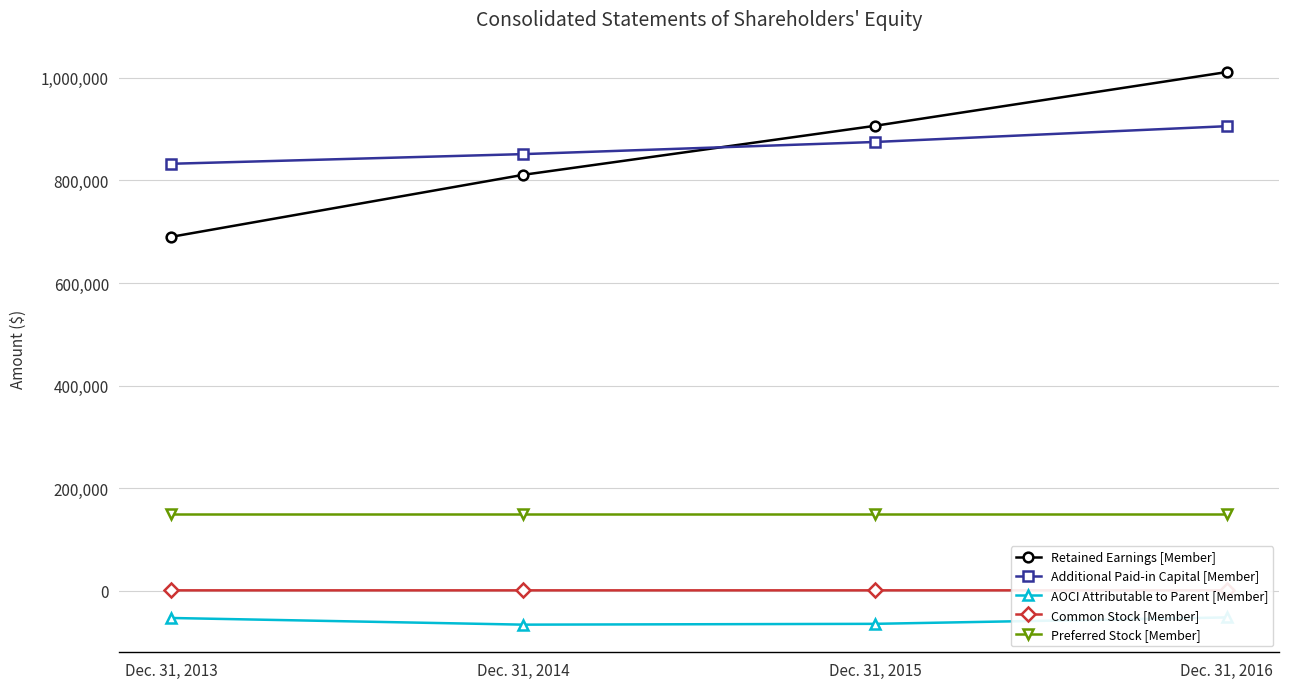

Between which two adjacent categories do Additional Paid-in Capital [Member] and Retained Earnings [Member] first intersect?

Dec. 31, 2014 and Dec. 31, 2015